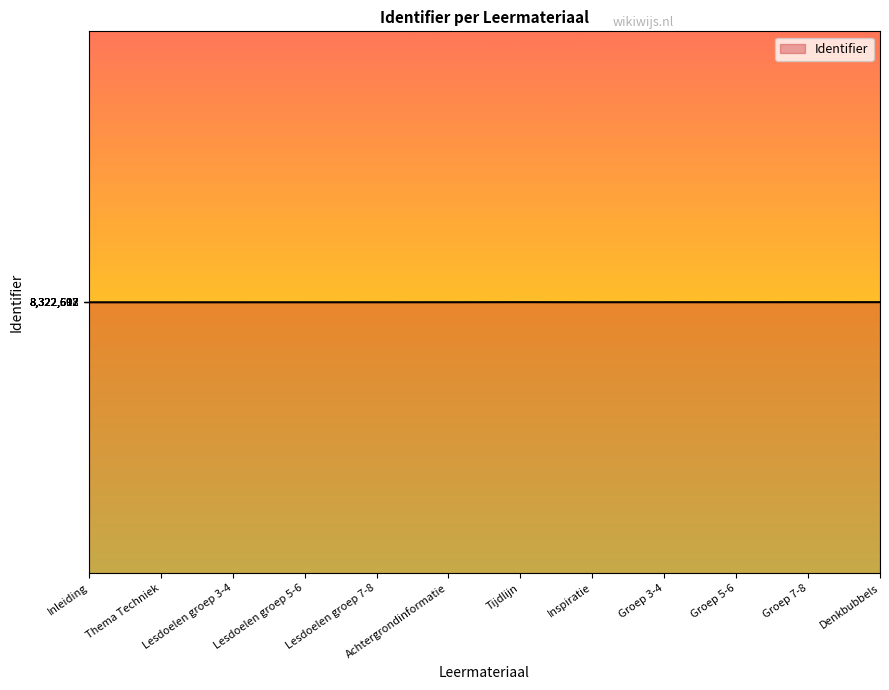

What is the minimum value shown in the chart?

8322592